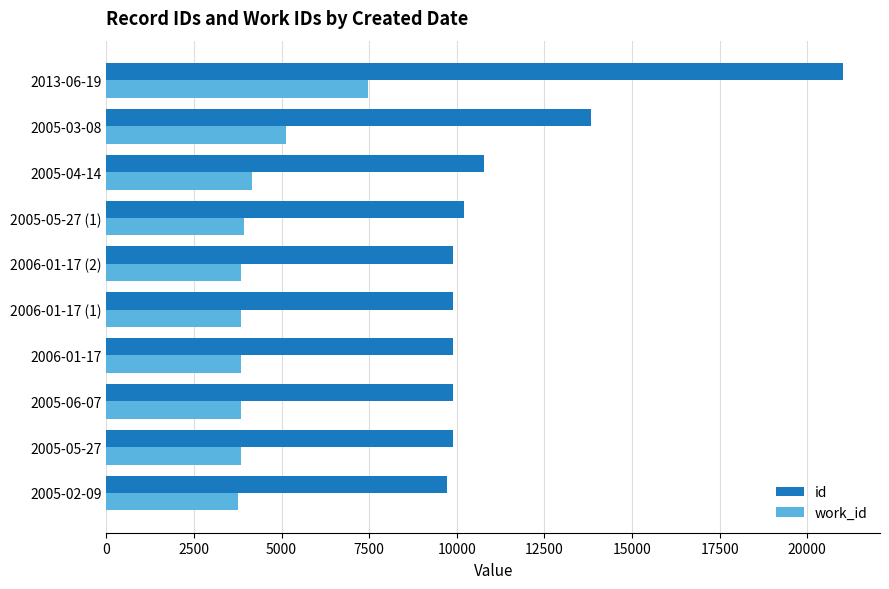

At which category is the sum across all series the highest?

2013-06-19